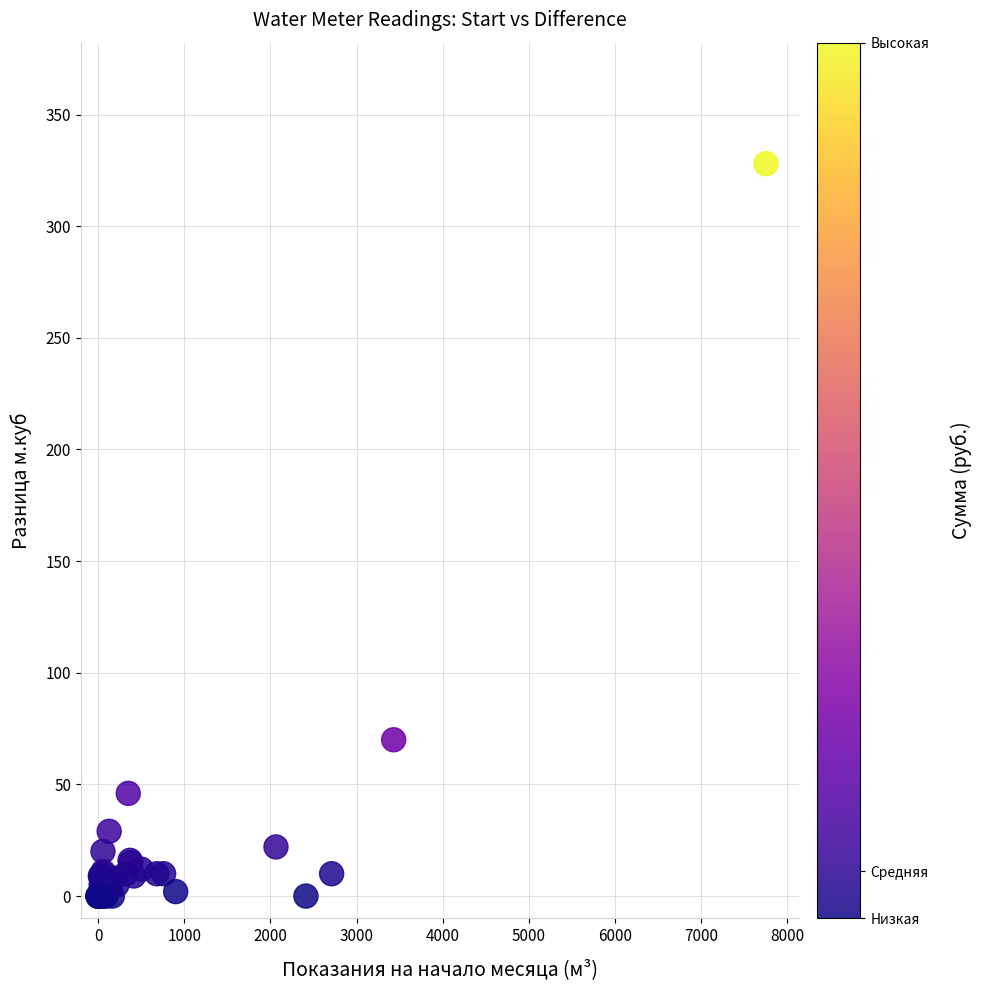

What Y value in the scatter plot is closest to 164?

70